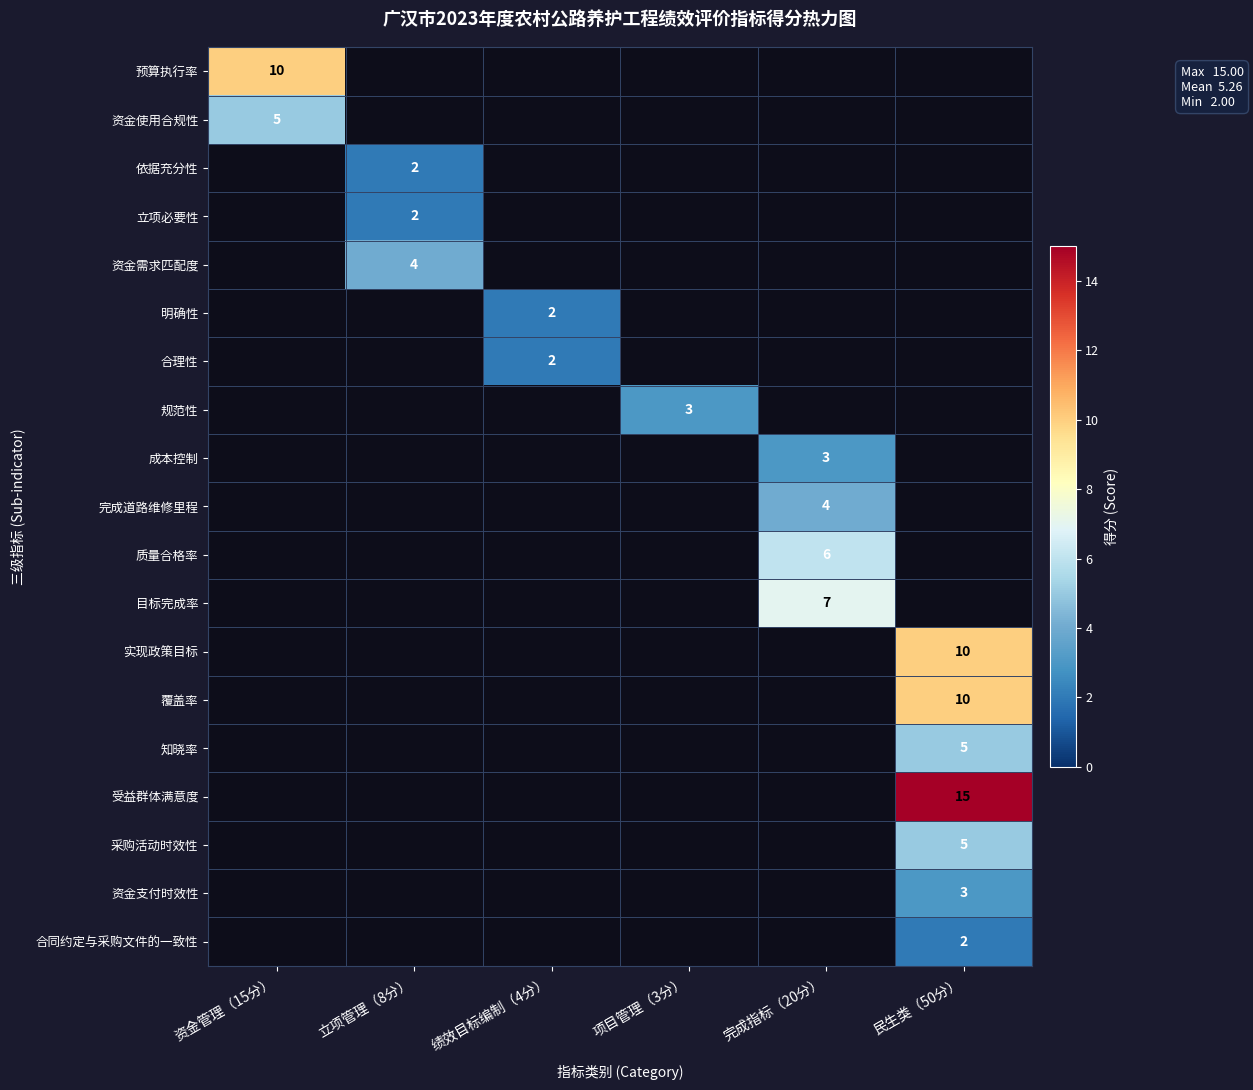

What is the greatest value displayed?

15.0